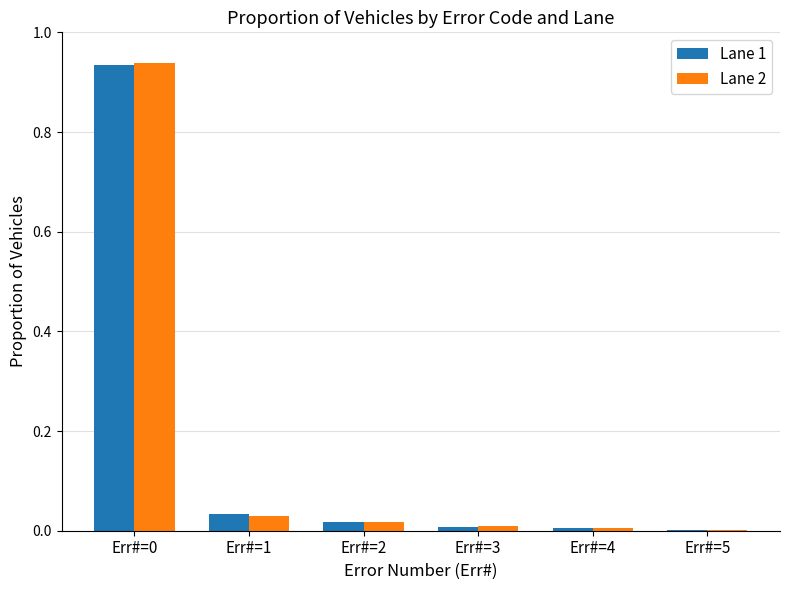

The value of Lane 2 at Err#=0 is 0.3. True or false?

False